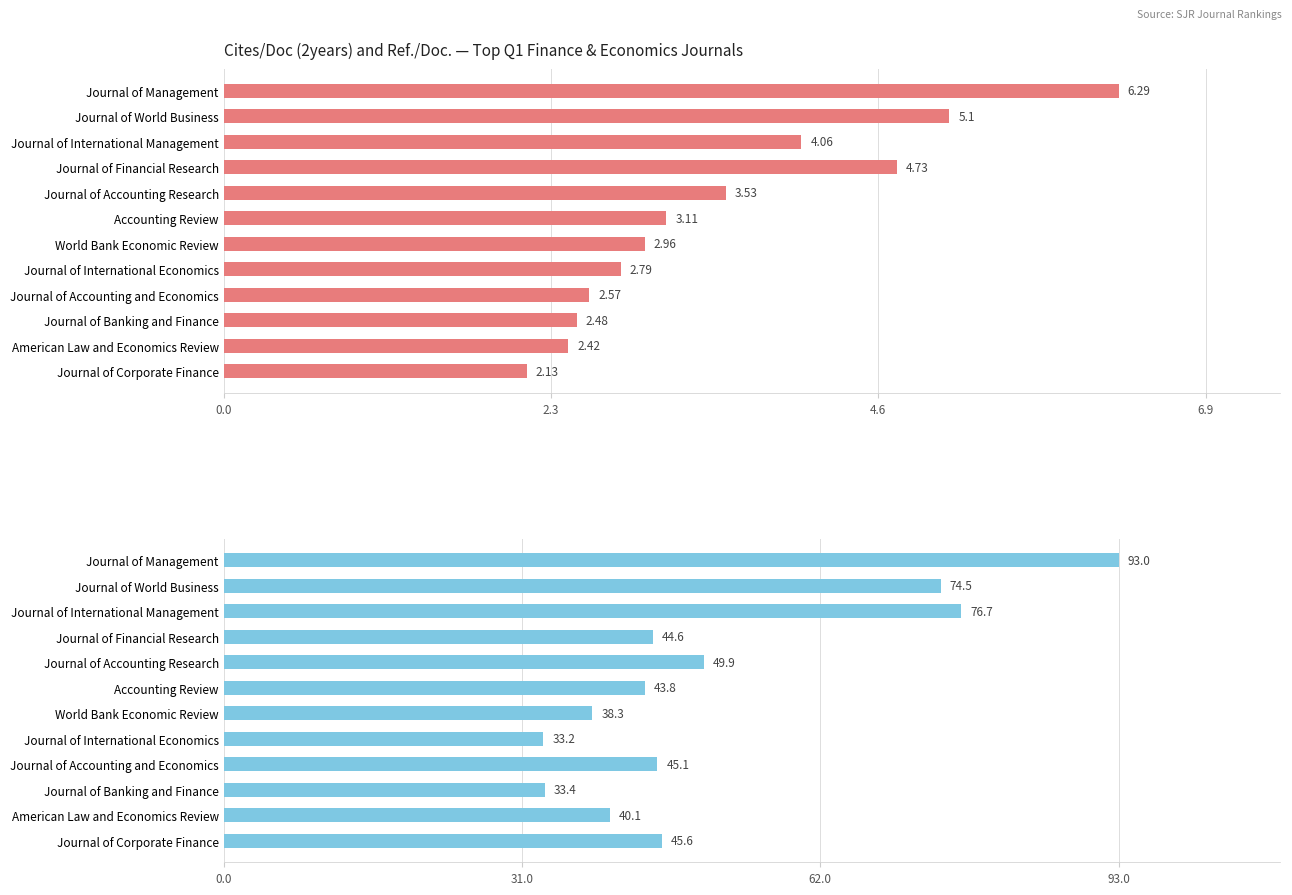

The value of Cites / Doc. (2years) at World Bank Economic Review is 4.7. True or false?

False